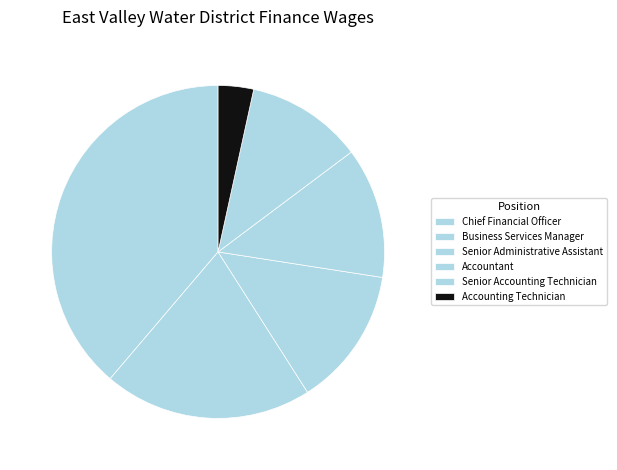

What is the change in value from Senior Administrative Assistant to Accountant?

-5343